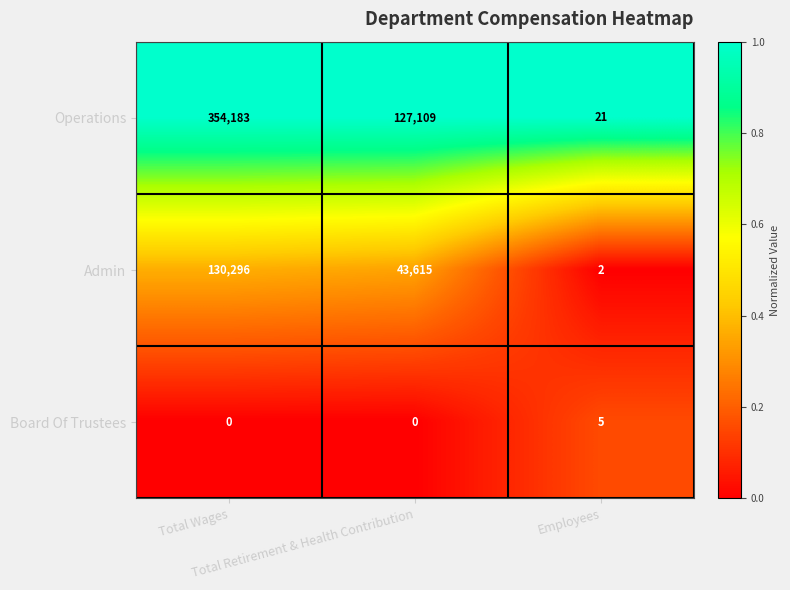

What is the average value of the Admin series?

57971